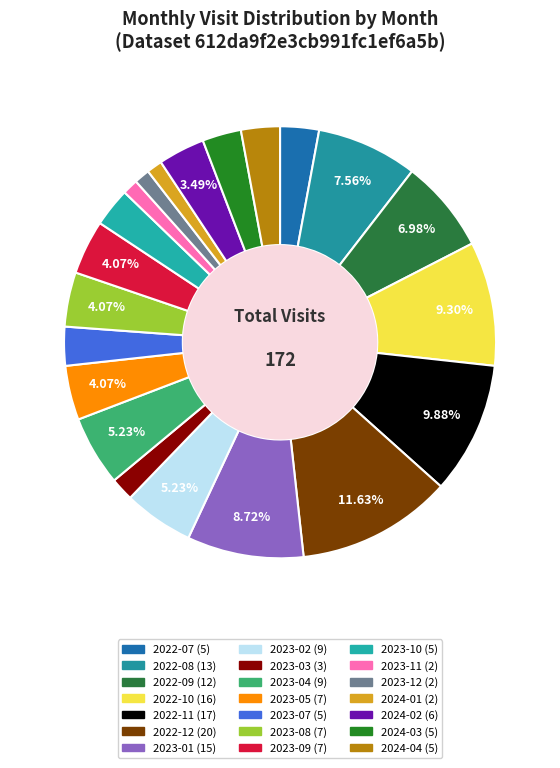

What is the smallest slice in the pie chart?

2023-11